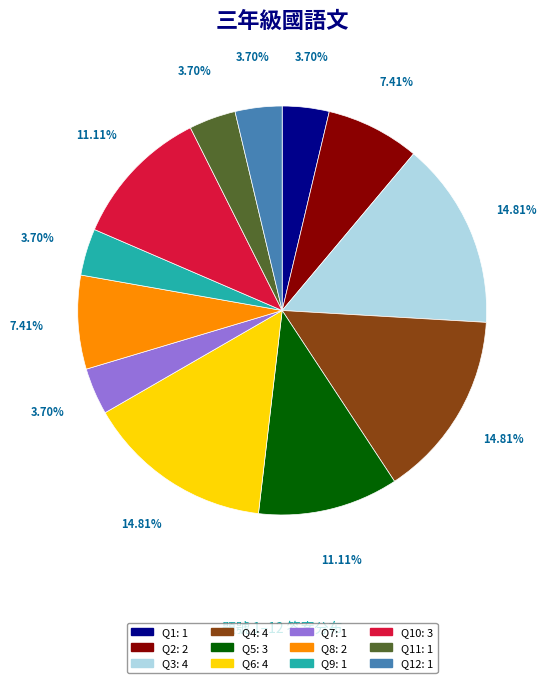

Is there a majority slice in this chart?

No